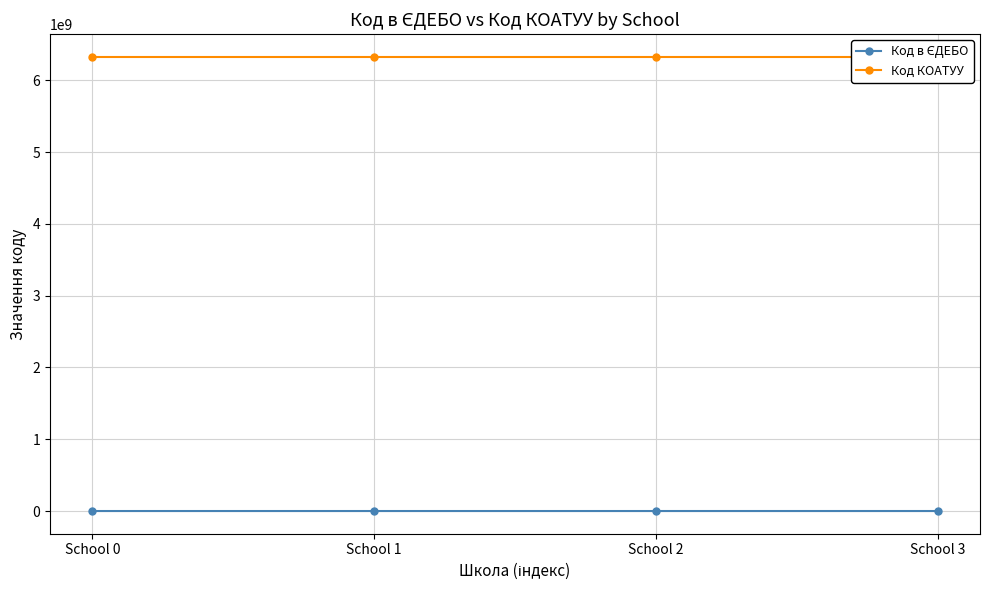

Which series has the widest spread of values?

Код в ЄДЕБО